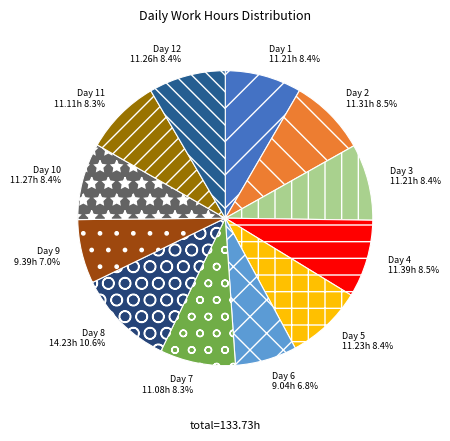

The Day 1 slice represents 19% of the pie. True or false?

False